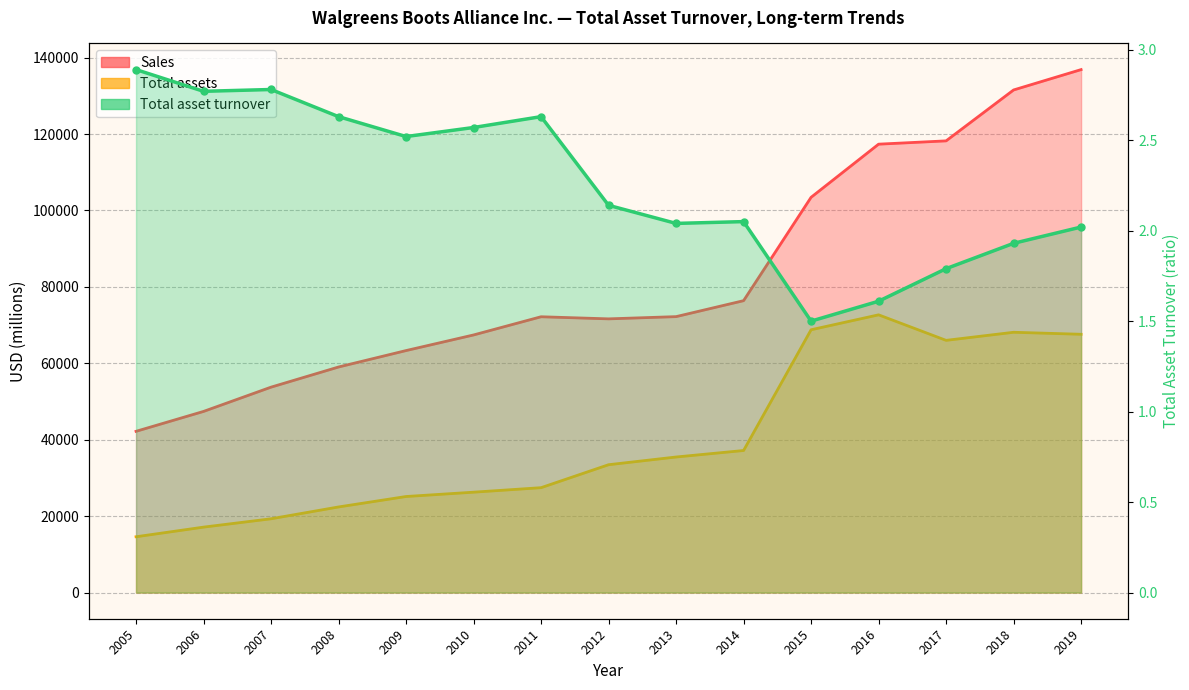

Is it true that Sales equals 76392.0 at 2014?

True